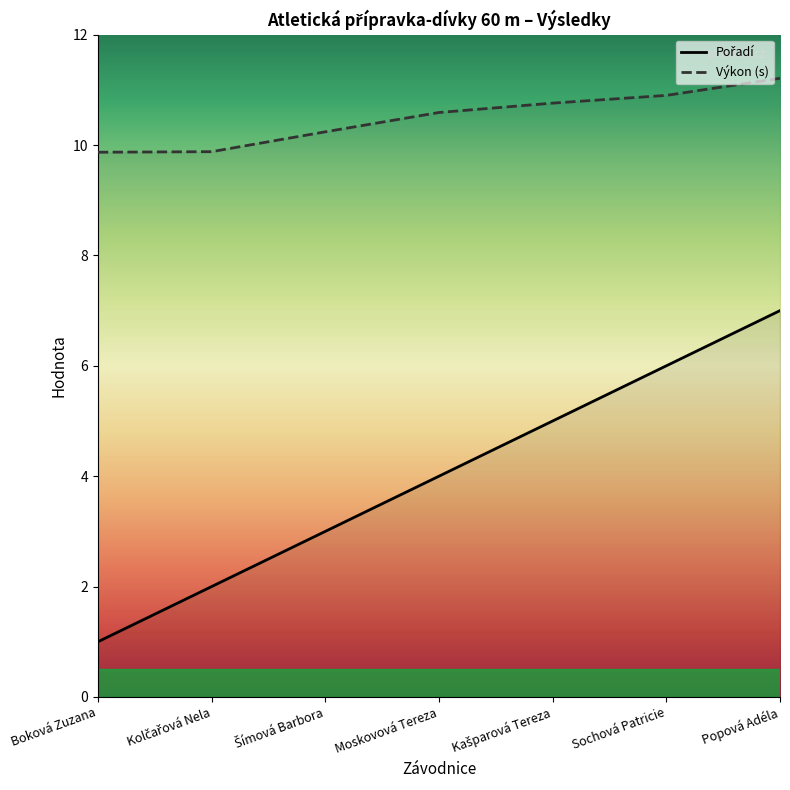

How many lines are shown in the chart?

2